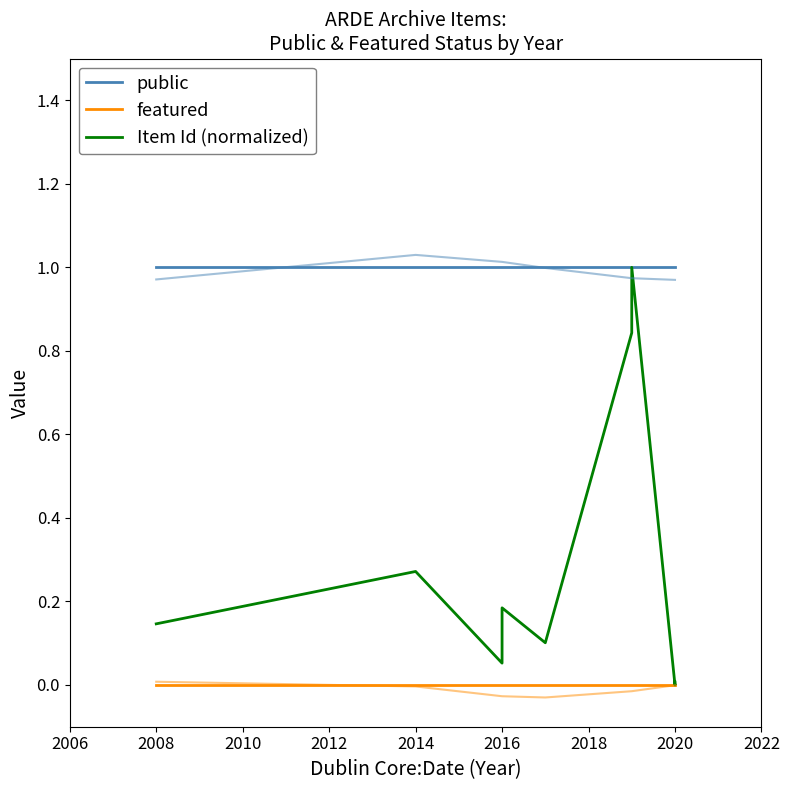

The value of public at 2016 is 0.4. True or false?

False